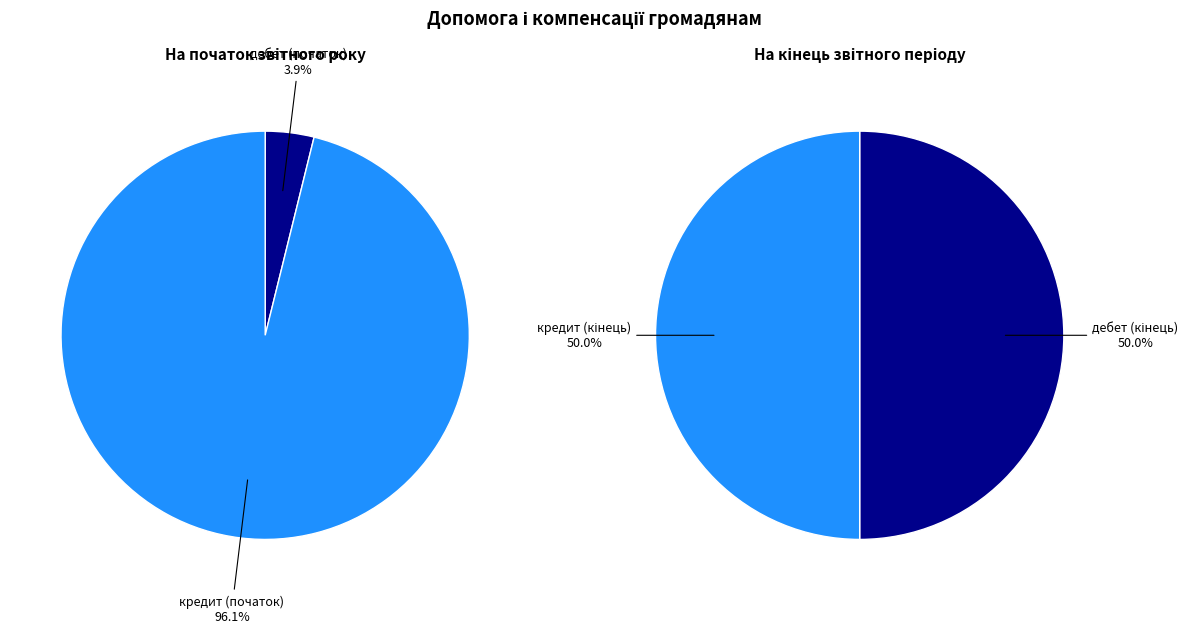

What is the spread (max minus min) of values at 1?

24501.7